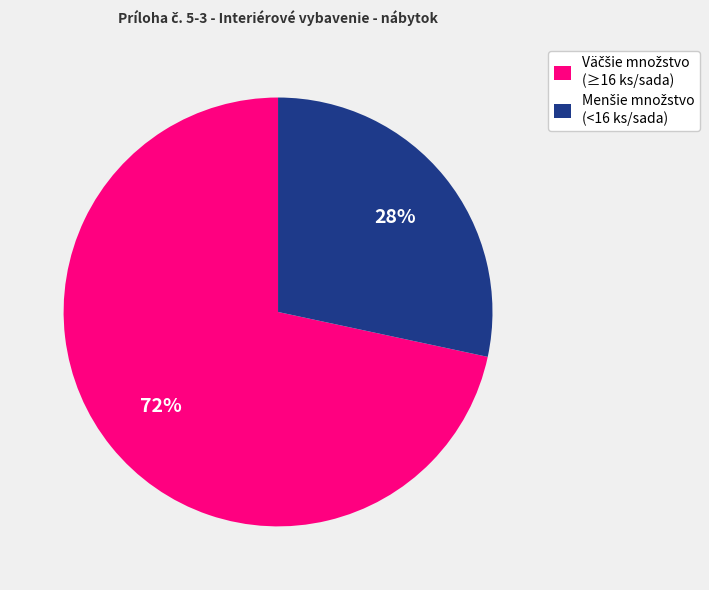

To the nearest percent, what is the average slice percentage?

50%